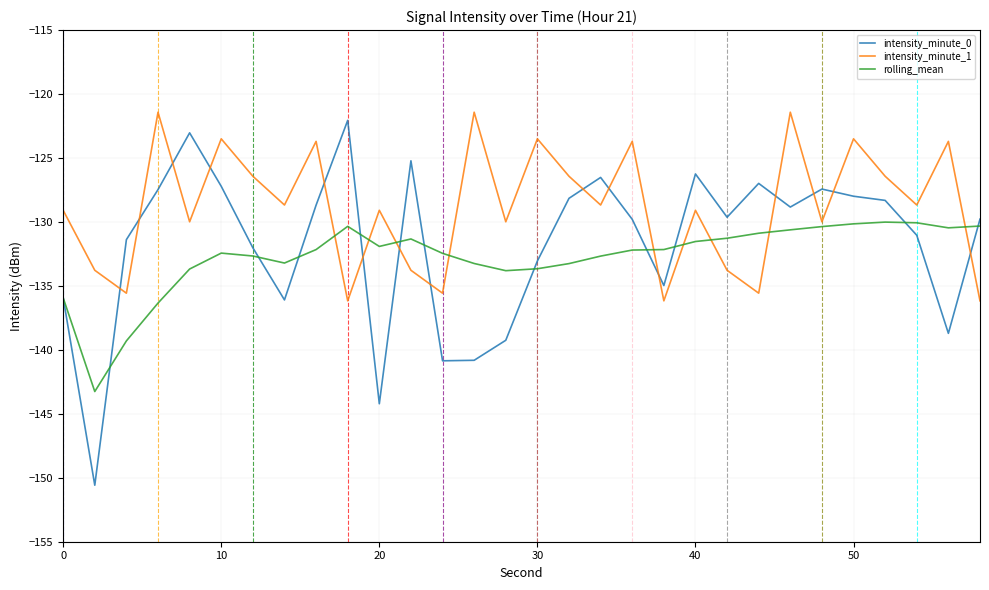

What is the lowest value of the intensity_minute_1 series?

-136.2